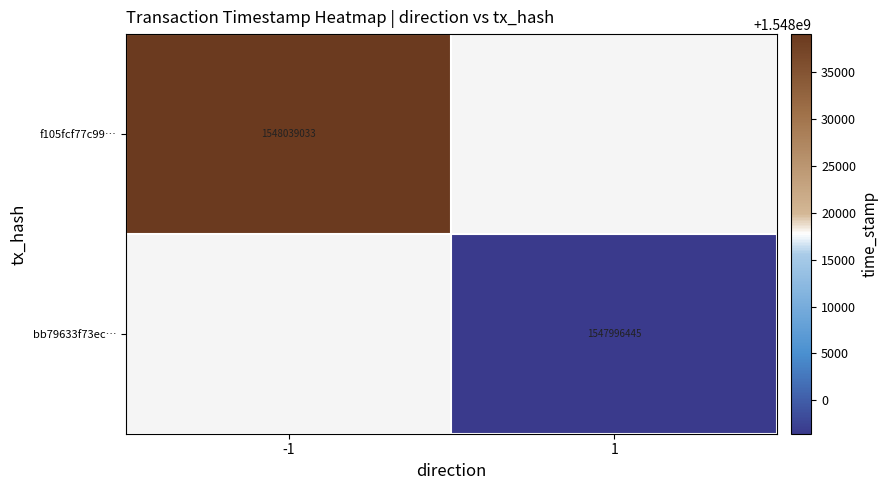

At how many categories does at least one series exceed 1548008107?

1